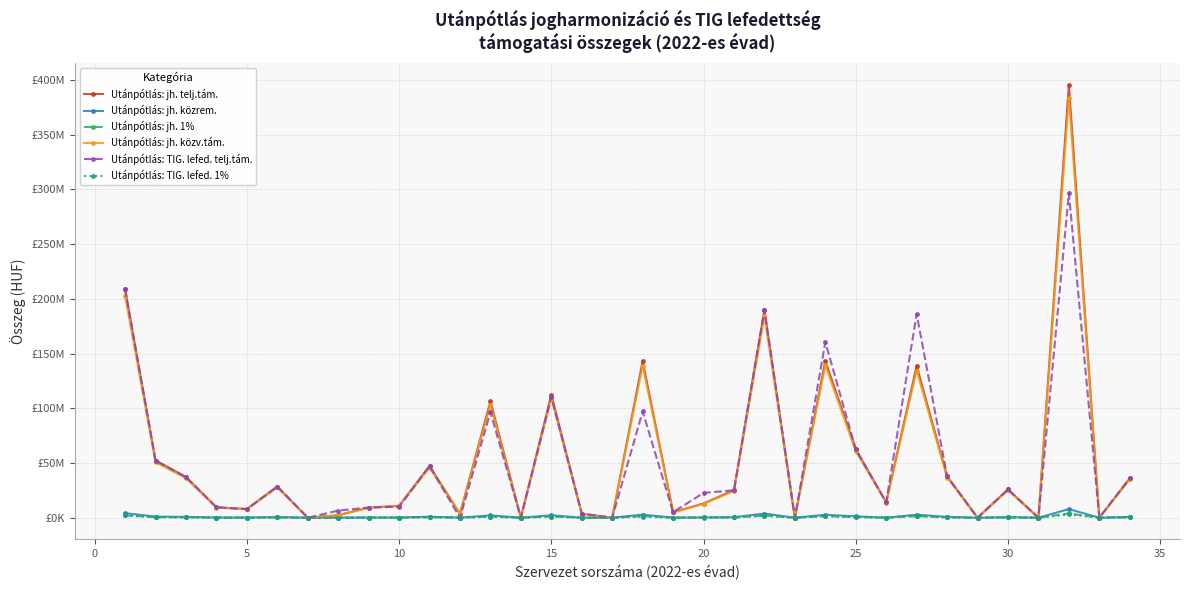

What is the difference between the maximum and minimum values in the Utánpótlás: jh. közv.tám. series?

383546377